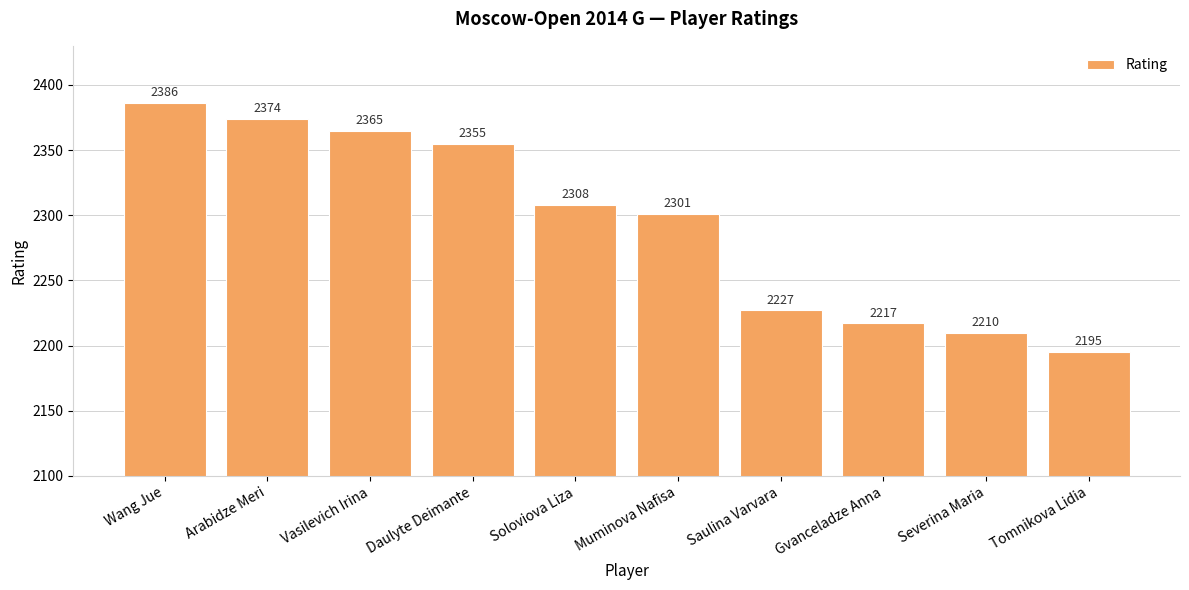

List the labels in order of value, smallest first.

Tomnikova Lidia, Severina Maria, Gvanceladze Anna, Saulina Varvara, Muminova Nafisa, Soloviova Liza, Daulyte Deimante, Vasilevich Irina, Arabidze Meri, Wang Jue